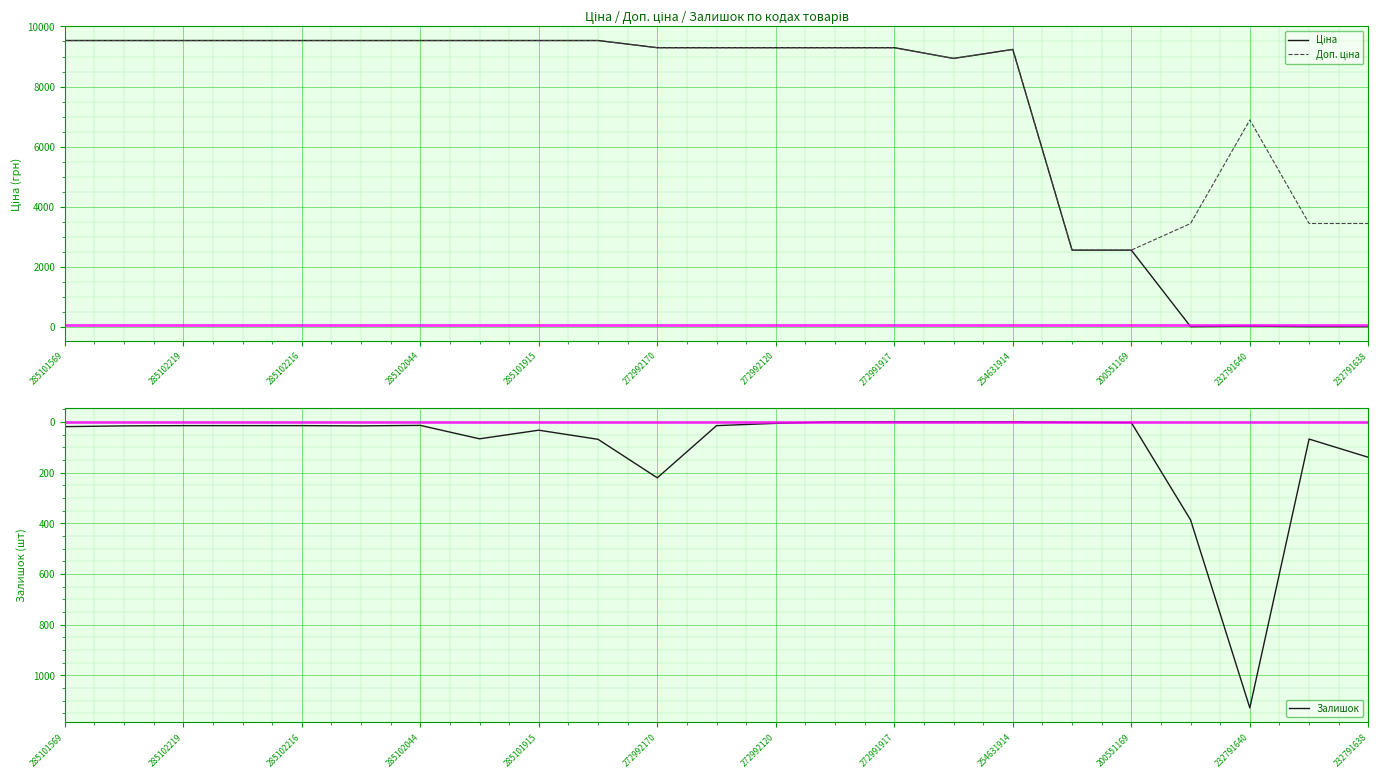

What are all the series names shown in the legend?

Ціна, Доп. ціна, Залишок